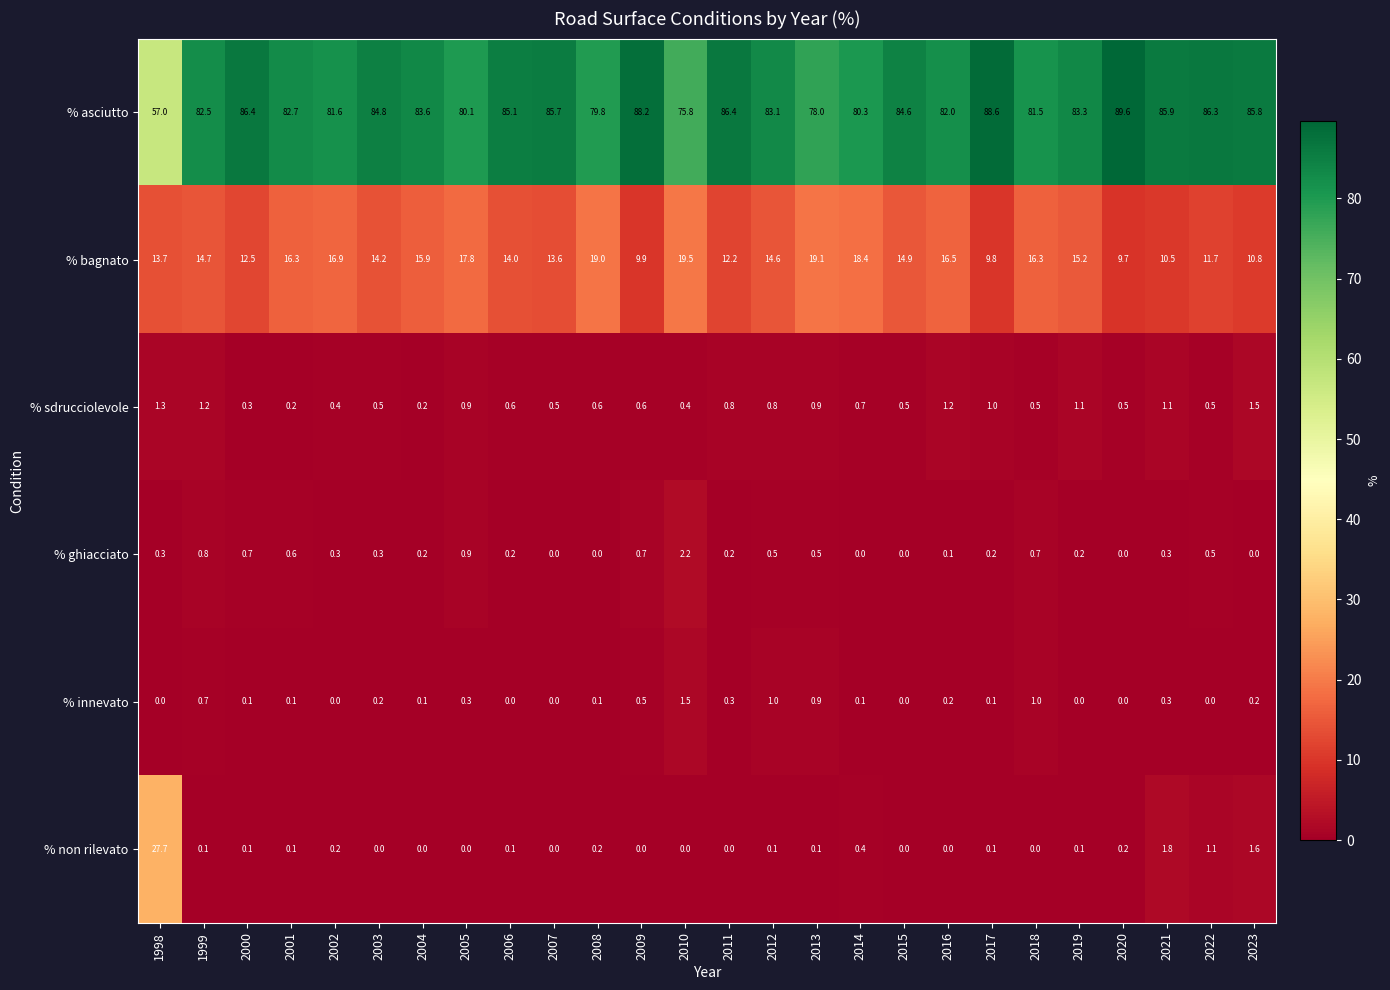

Rank the series at 2018 from highest to lowest value.

% asciutto, % bagnato, % innevato, % ghiacciato, % sdrucciolevole, % non rilevato